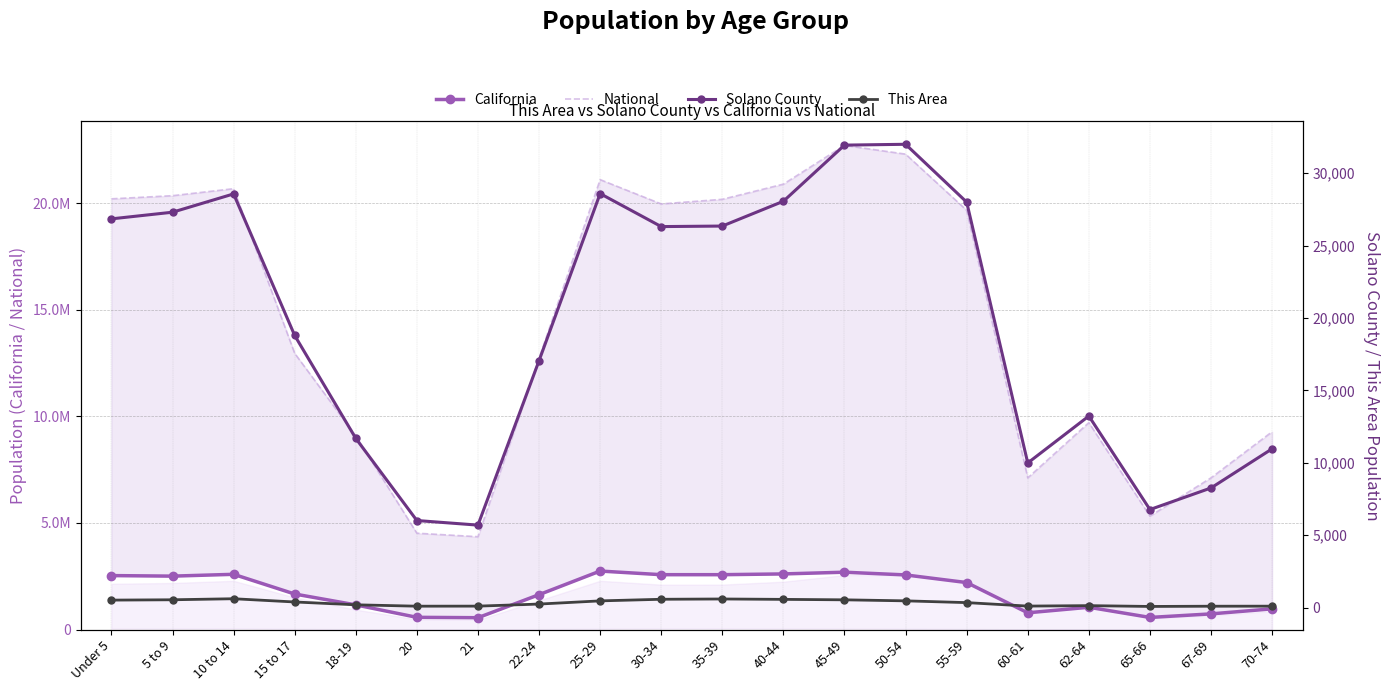

Rank the categories by This Area value from highest to lowest.

10 to 14, 35-39, 30-34, 40-44, 5 to 9, 45-49, Under 5, 50-54, 25-29, 15 to 17, 55-59, 22-24, 18-19, 62-64, 60-61, 21, 70-74, 20, 67-69, 65-66